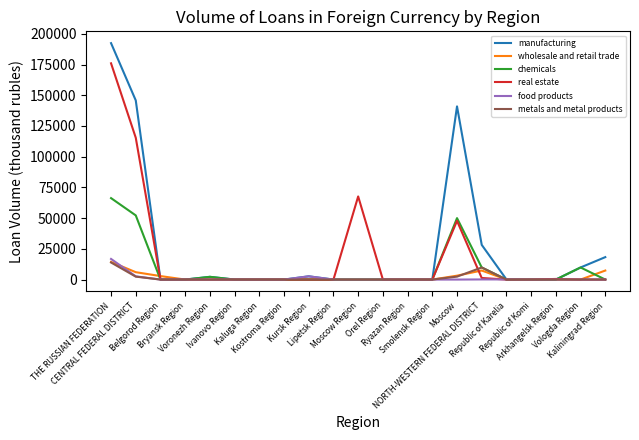

Which series has the widest spread of values?

manufacturing